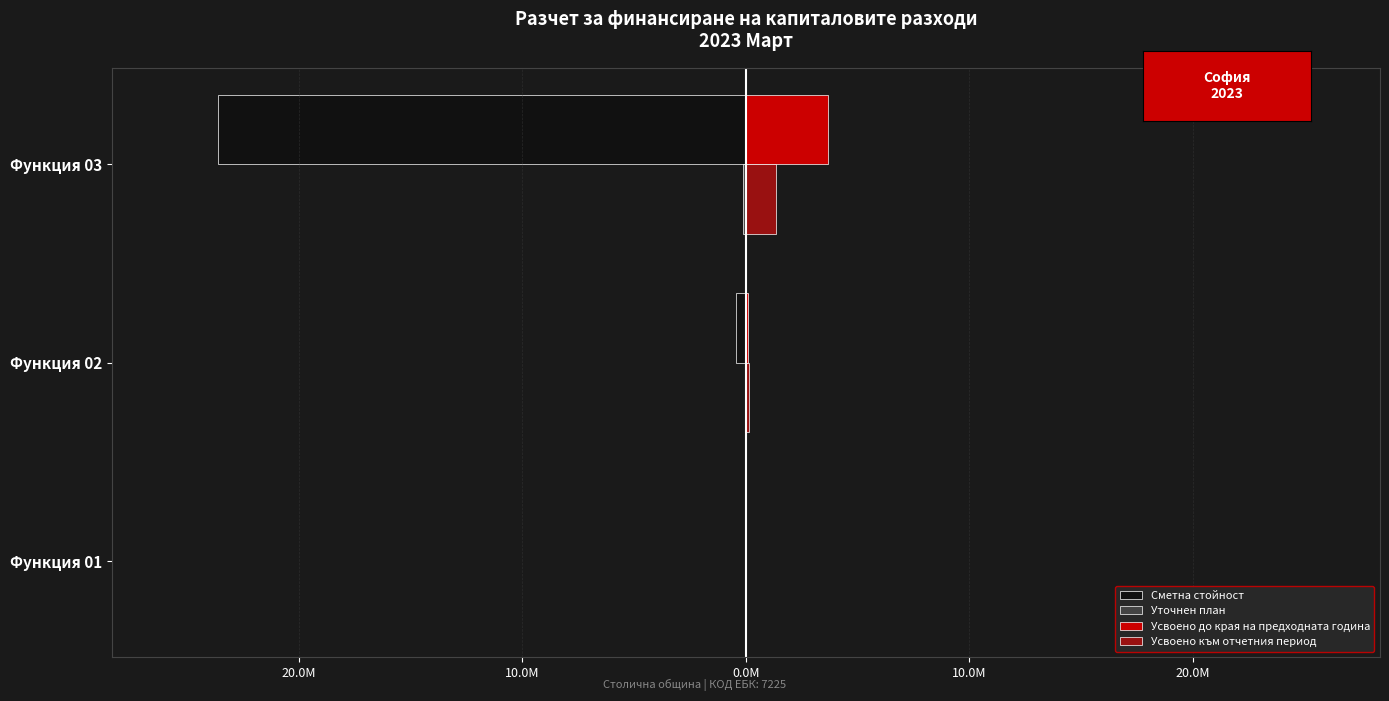

How many bars are there in each group?

4